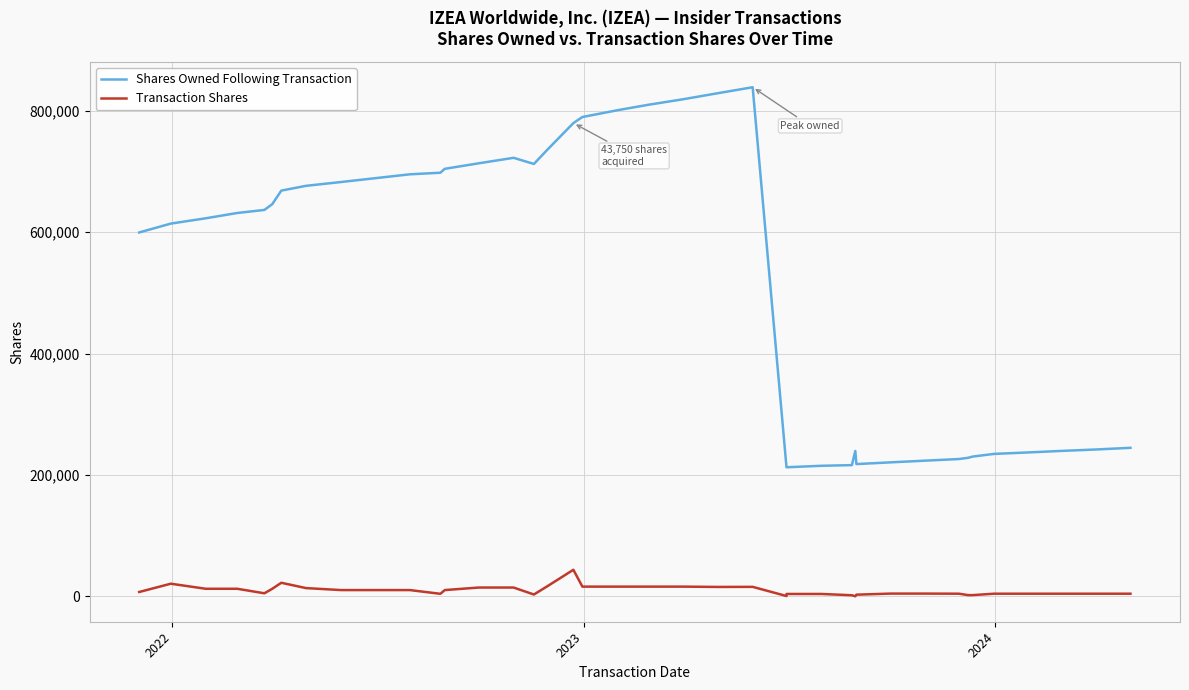

How many lines are shown in the chart?

2